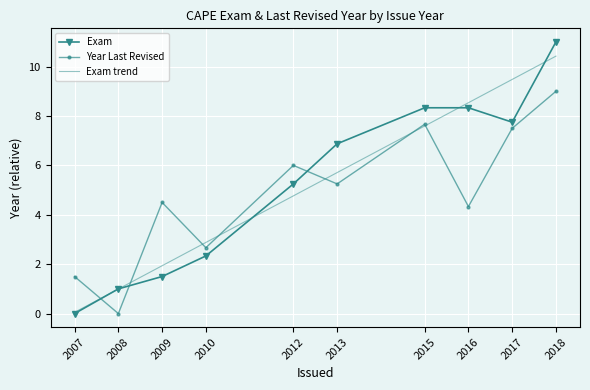

Which series ends up on top after the final intersection of Exam and Year Last Revised?

Exam